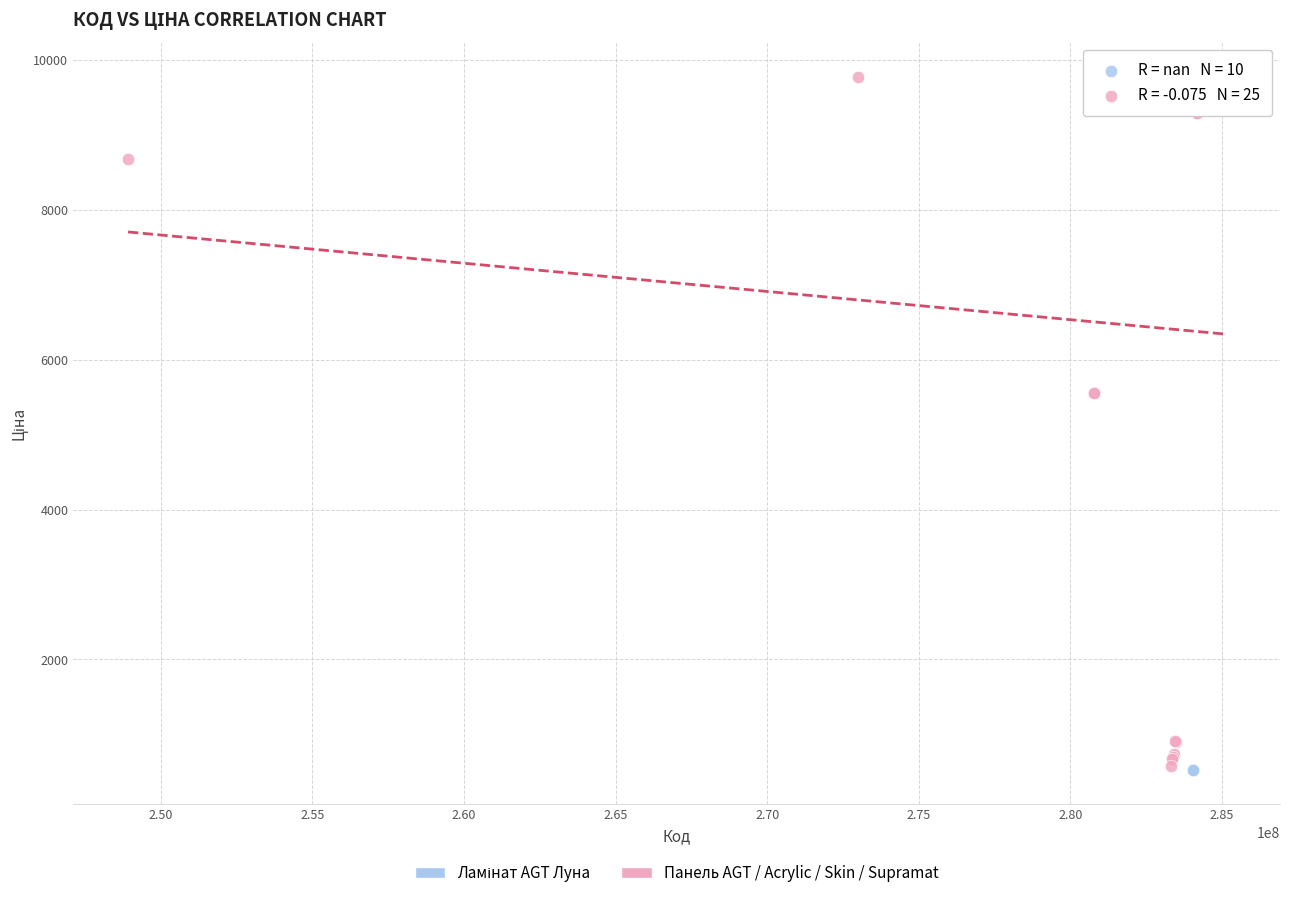

Which series contains the highest Y value?

Панель AGT / Acrylic / Skin / Supramat